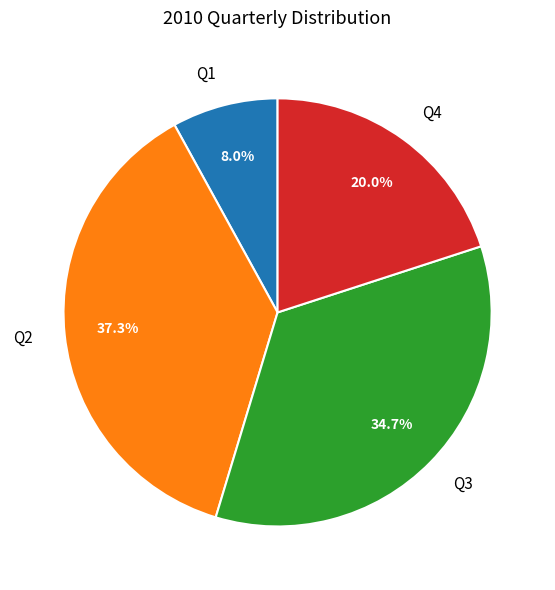

Count the number of slices in the pie.

4